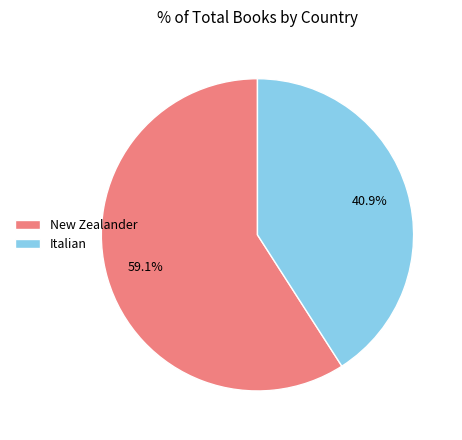

What is the smallest slice in the pie chart?

Italian